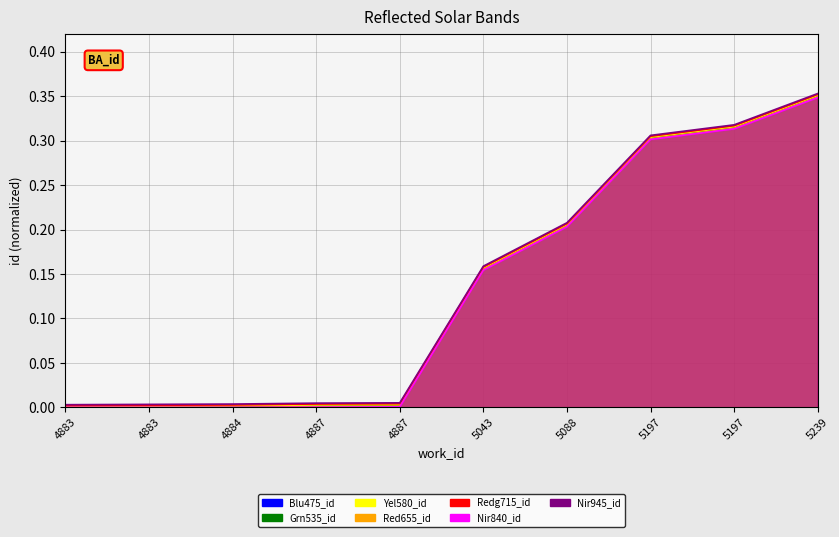

What is the difference between the values at 4884 and 5239?

0.3